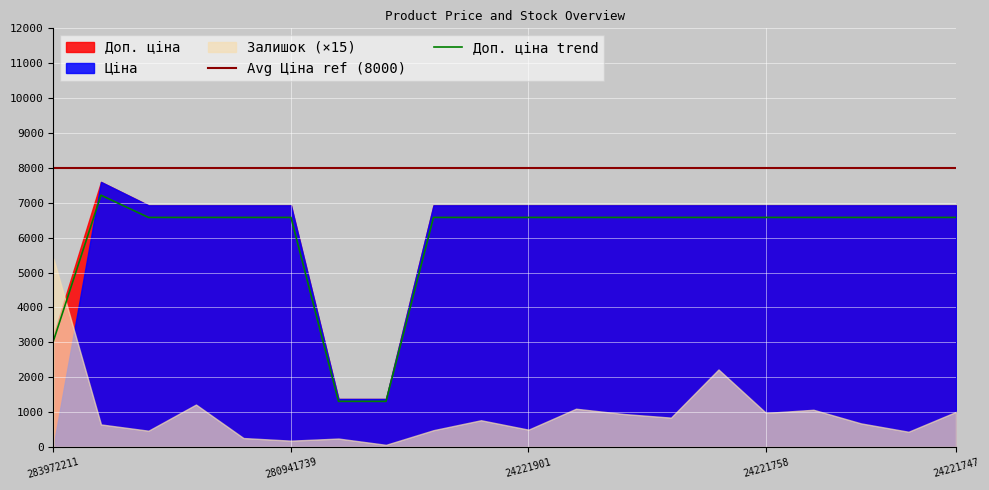

What is the sum of the Доп. ціна values at 24221758 and 24222031?

13851.3